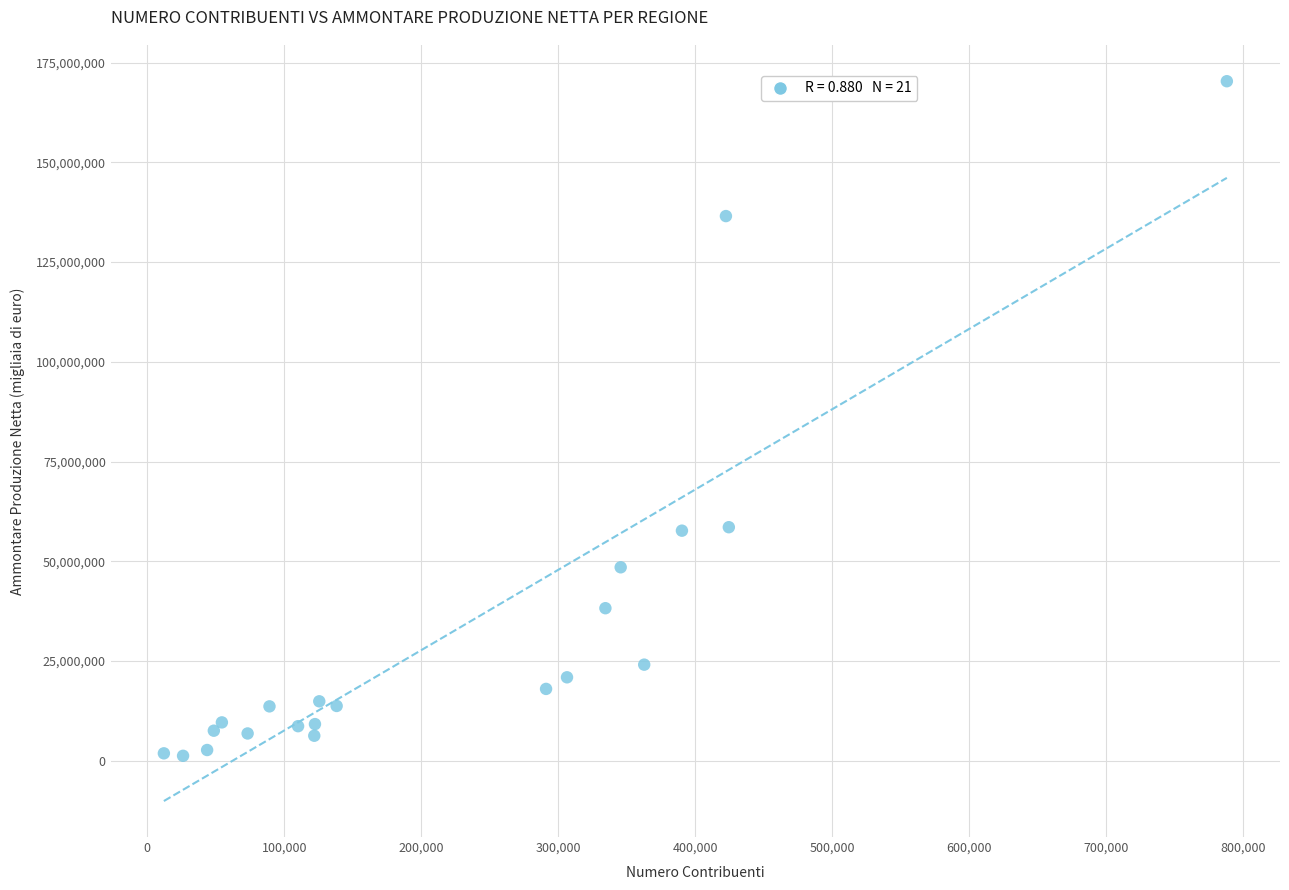

What is the range of X values (max minus min)?

776273